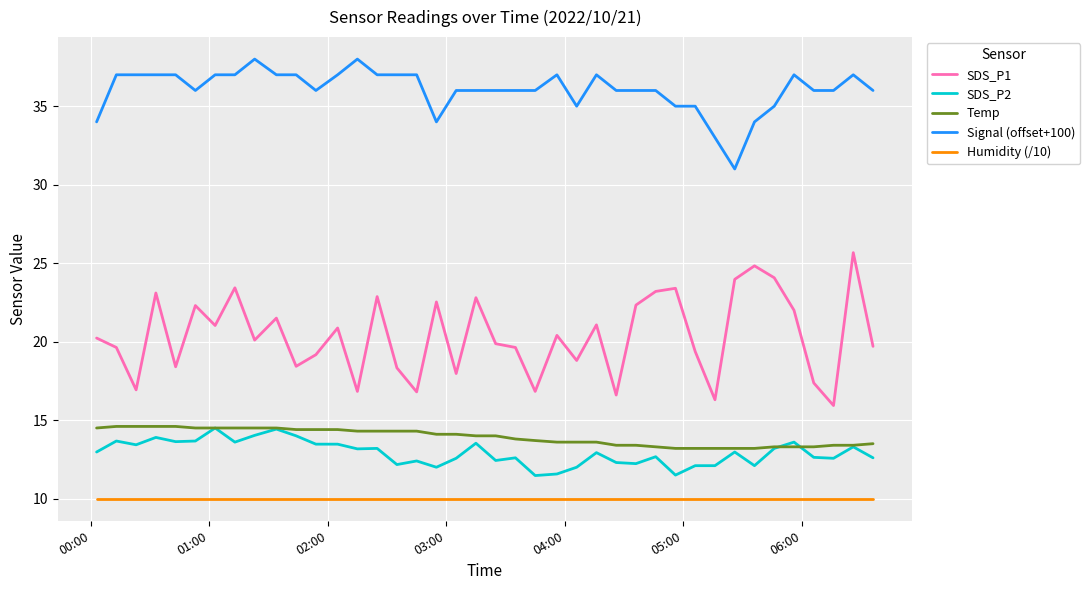

Which series has the widest spread of values?

SDS_P1